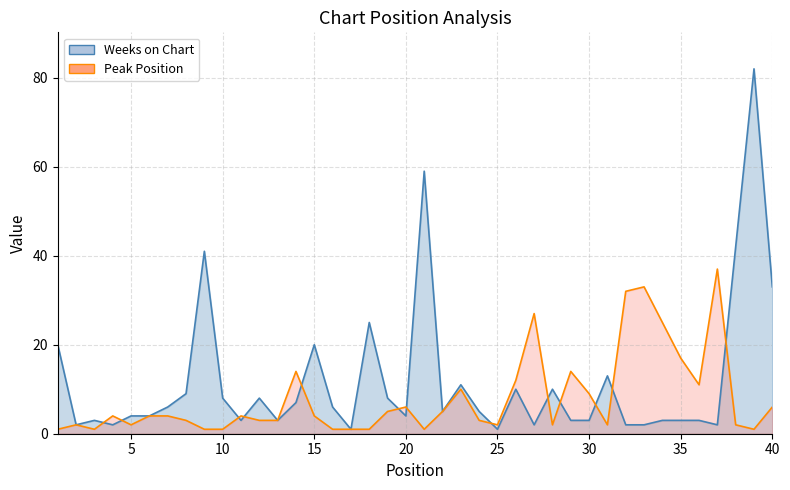

Which series ends up on top after the final intersection of Peak Position and Weeks on Chart?

Weeks on Chart